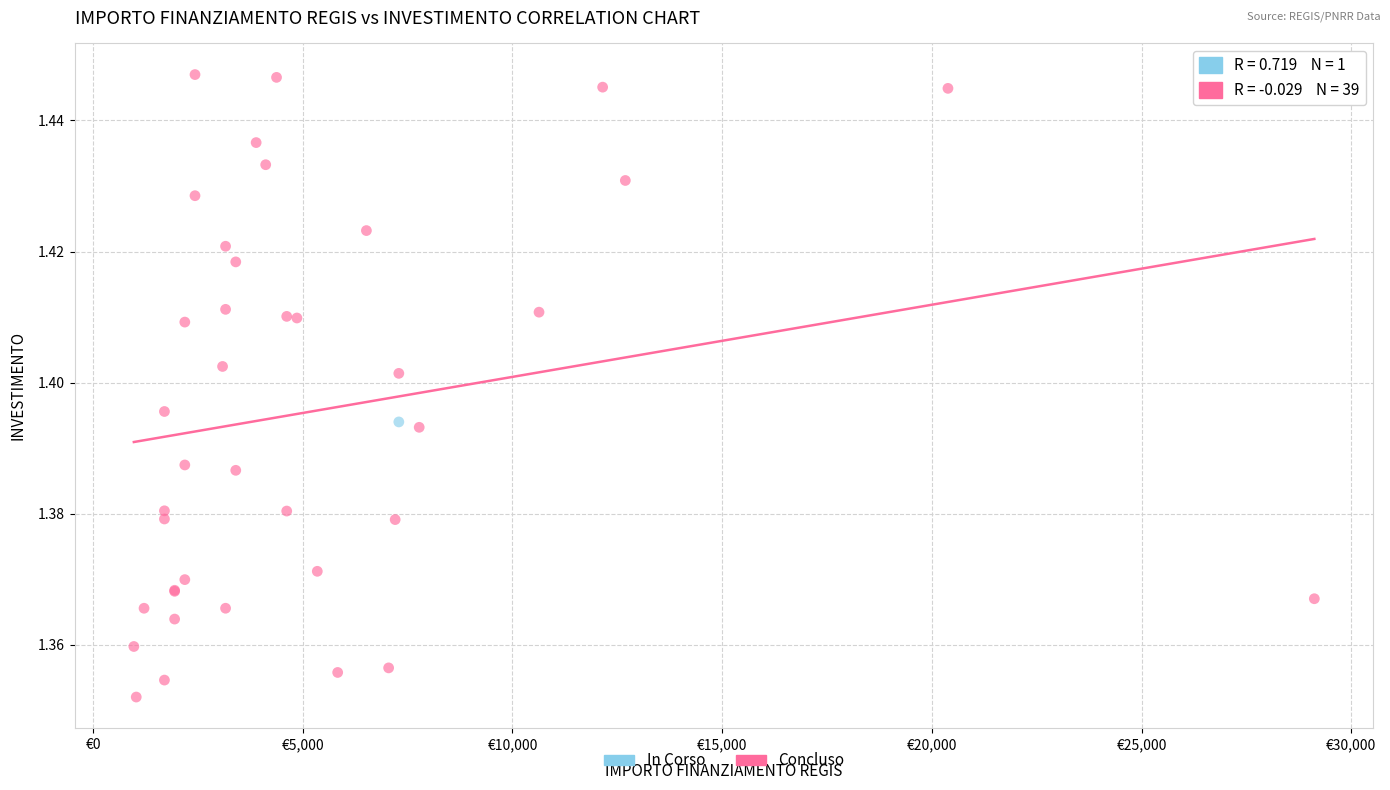

What are all the series names shown in the legend?

In Corso, Concluso